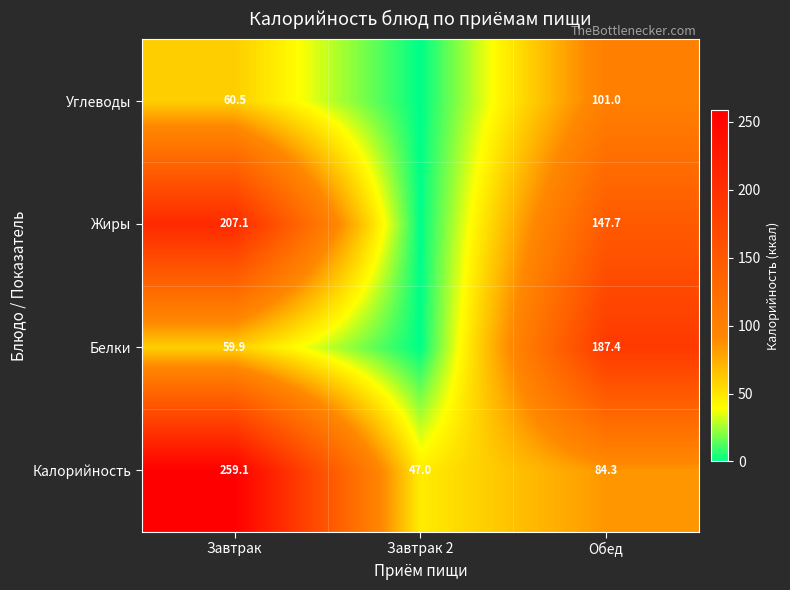

Is the value of Углеводы at Завтрак greater than the value of Калорийность at Завтрак?

No